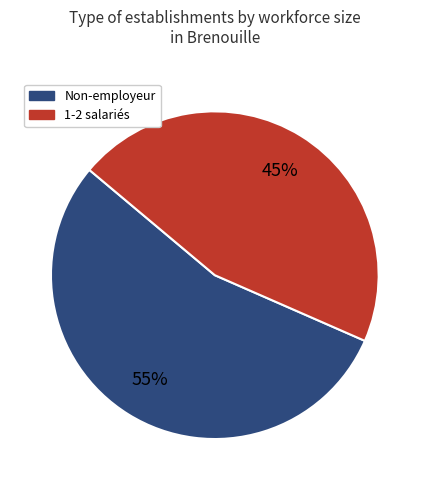

To the nearest percent, what is the average slice percentage?

50%